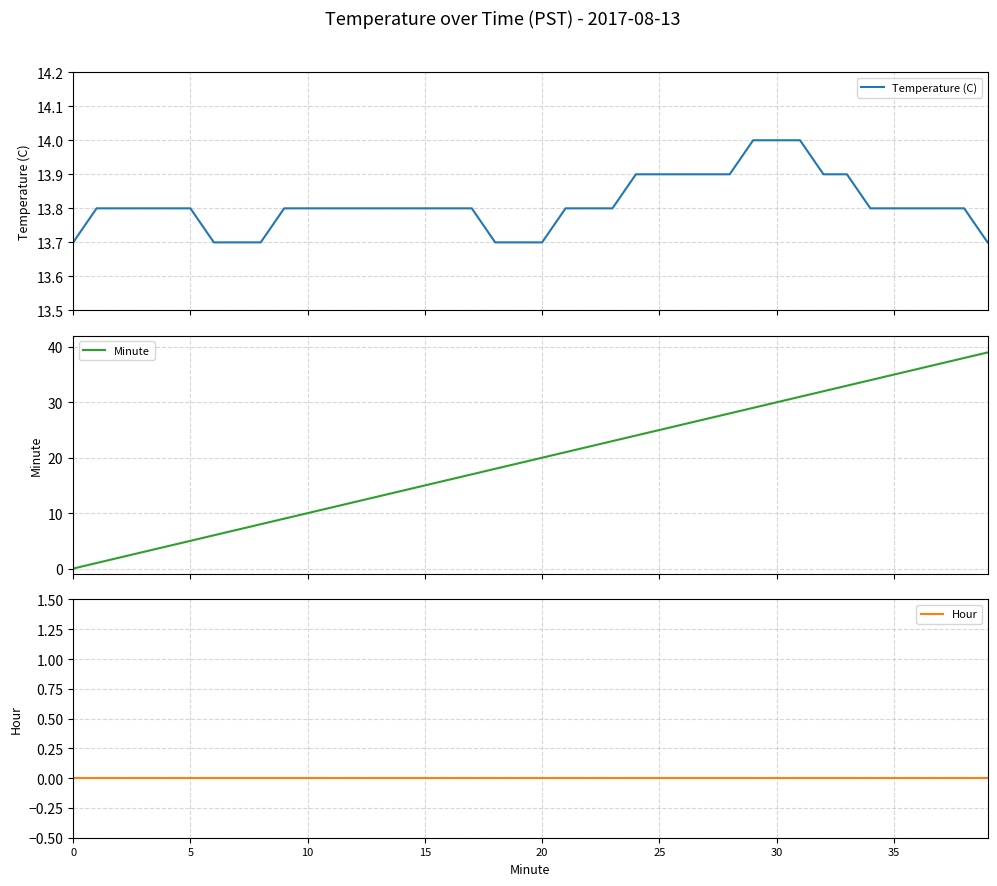

Does the chart display data point markers on the line(s)?

No